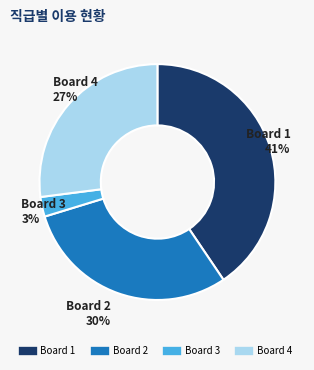

What percentage is the Board 1 slice, to the nearest percent?

41%